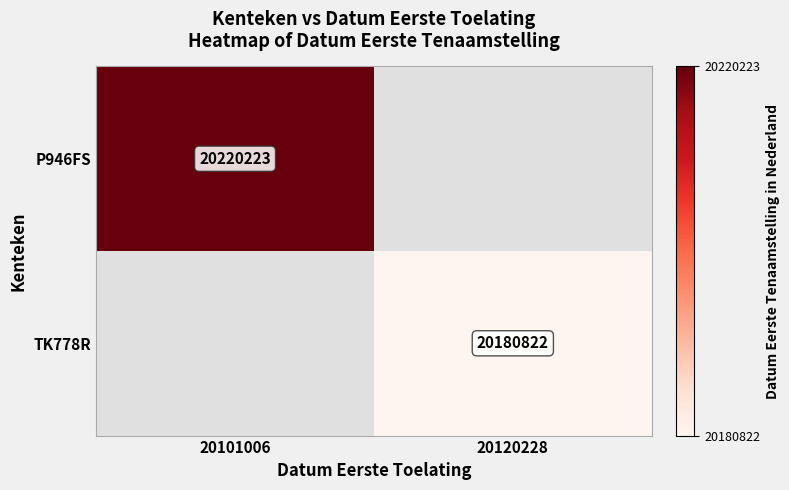

The TK778R series shows 11217990 at 20120228. True or false?

False